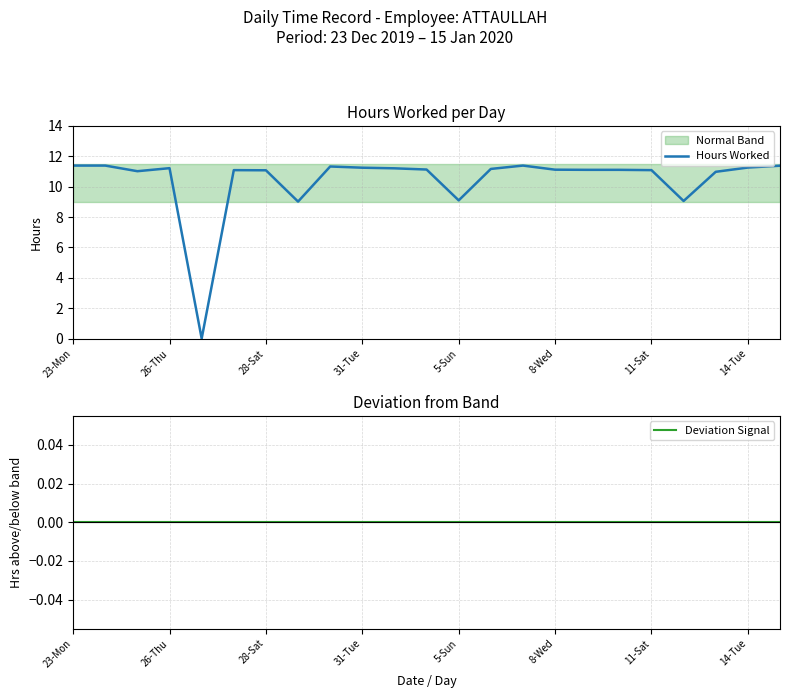

What is the value of the Hours Worked point at the 3rd from the left?

11.0